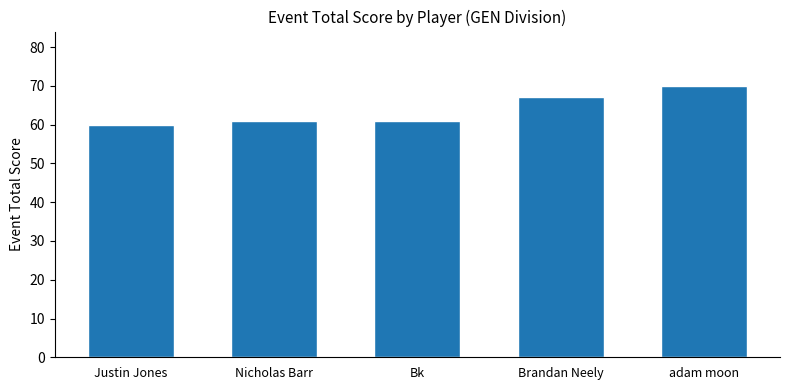

At which label is the value closest to 65?

Brandan Neely